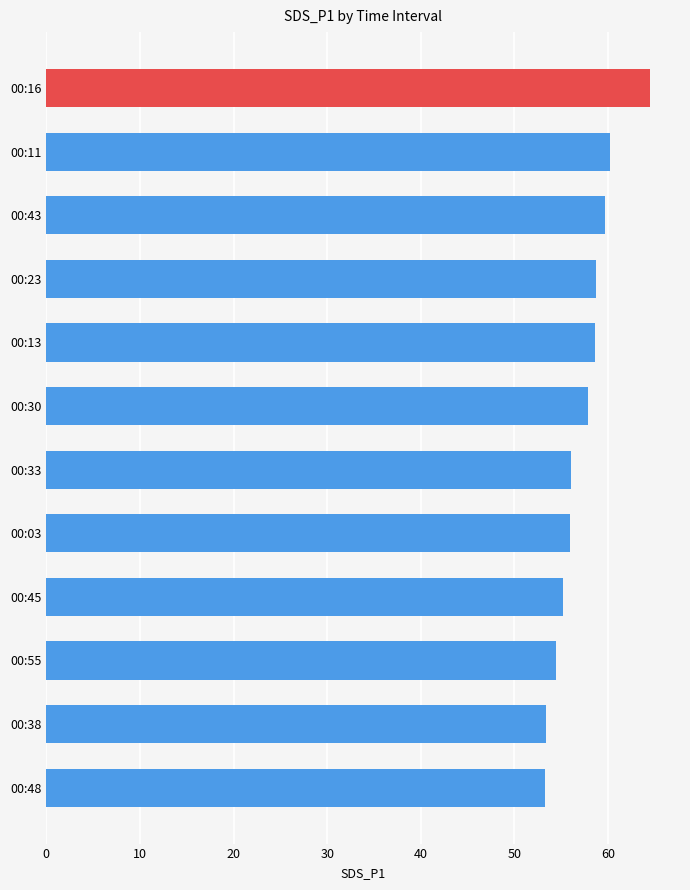

Are the bars grouped side by side (vs. stacked)?

No